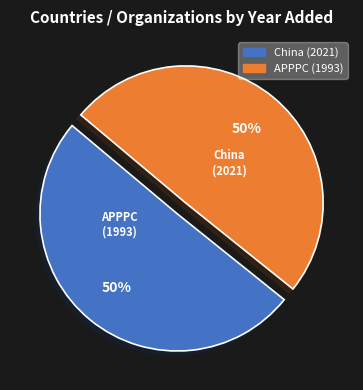

How many segments does this pie chart have?

2